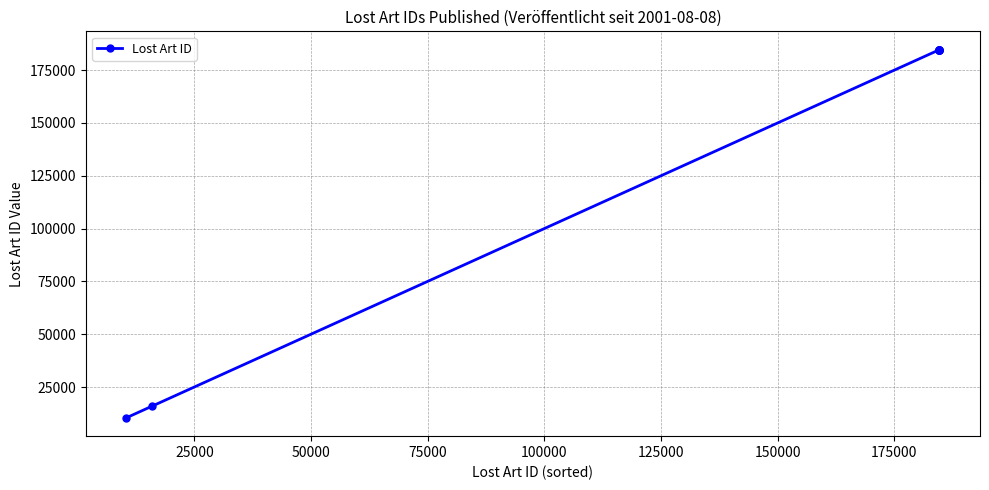

What is the sum of all values?

1318580